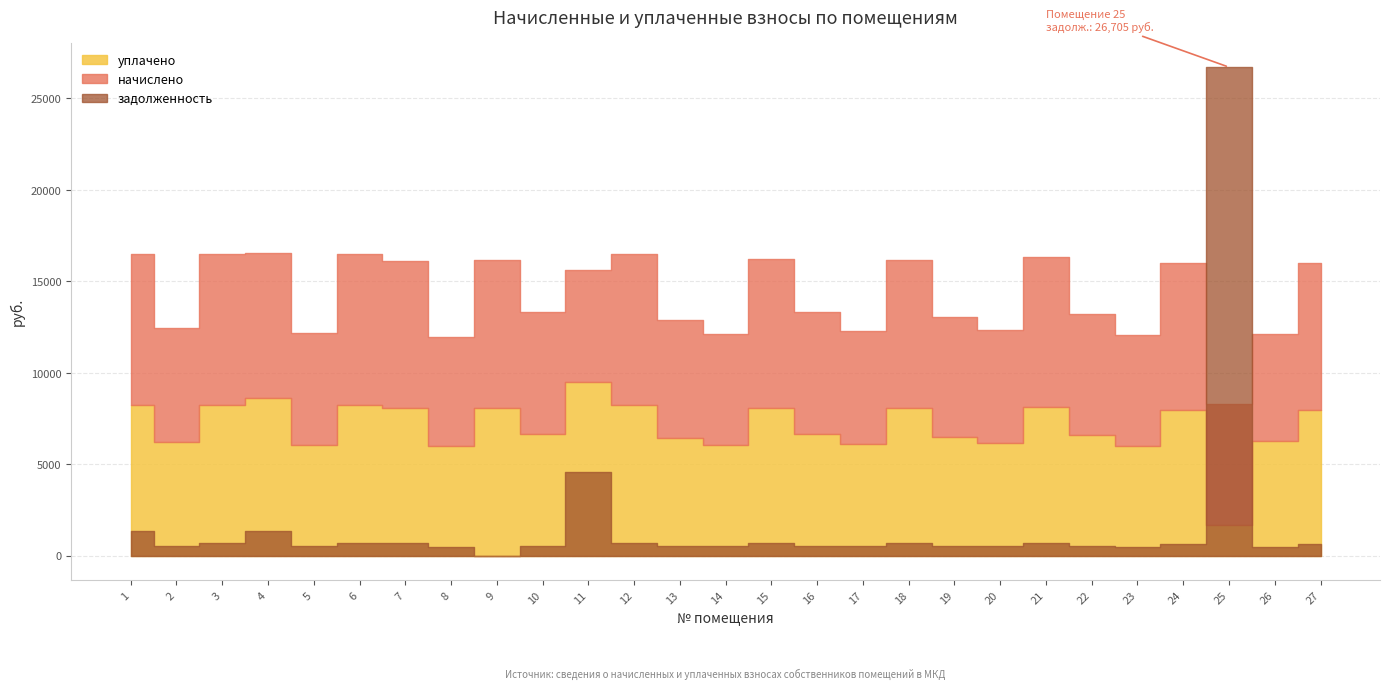

List the labels in order of задолженность value, smallest first.

9, 26, 8, 23, 14, 5, 17, 20, 2, 13, 19, 22, 10, 16, 24, 27, 7, 18, 15, 21, 3, 6, 12, 4, 1, 11, 25